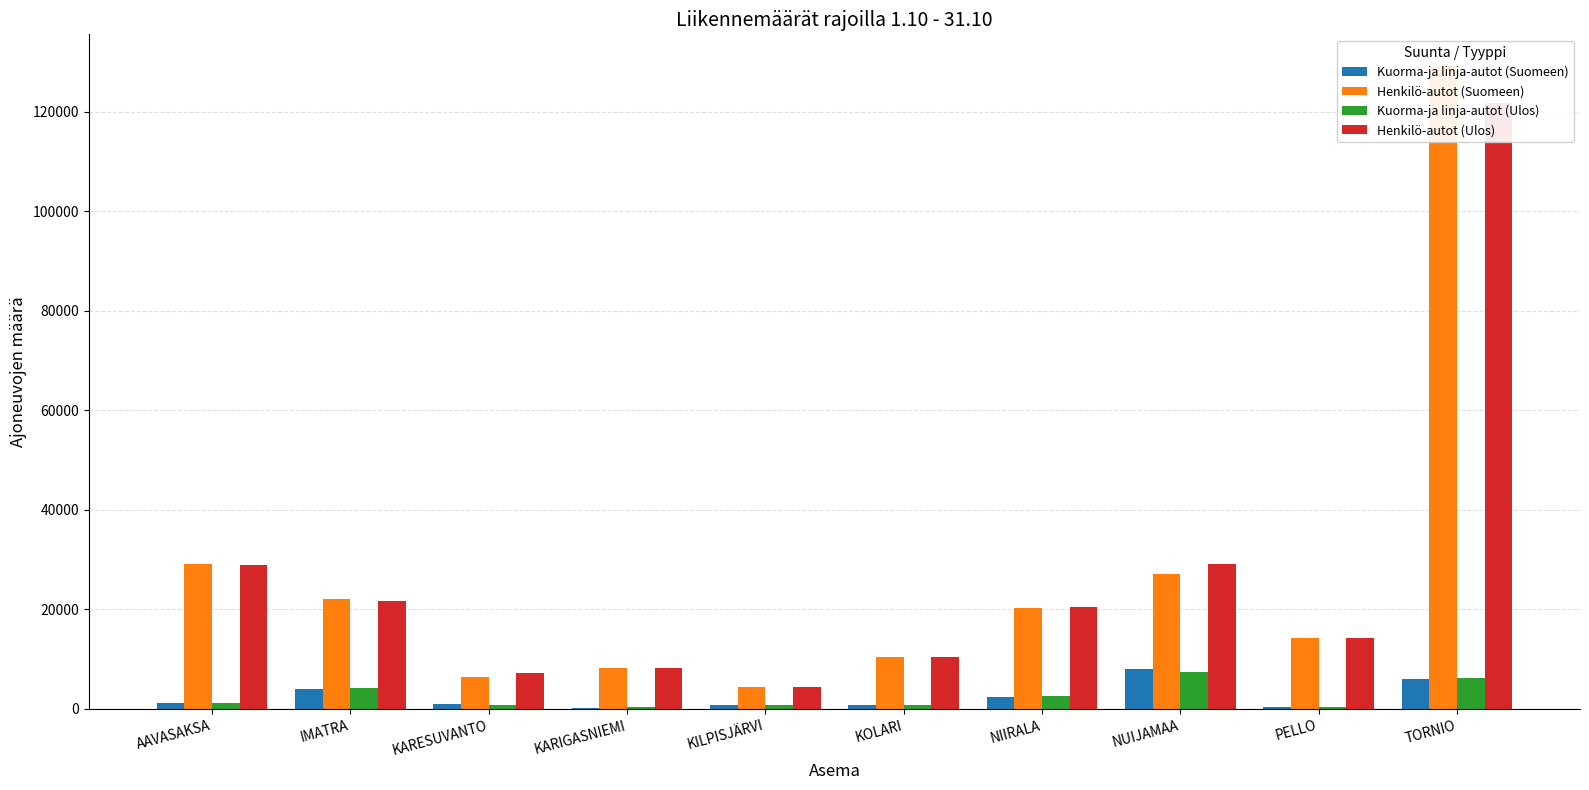

The value of Henkilö-autot (Suomeen) at KARIGASNIEMI is 11840. True or false?

False